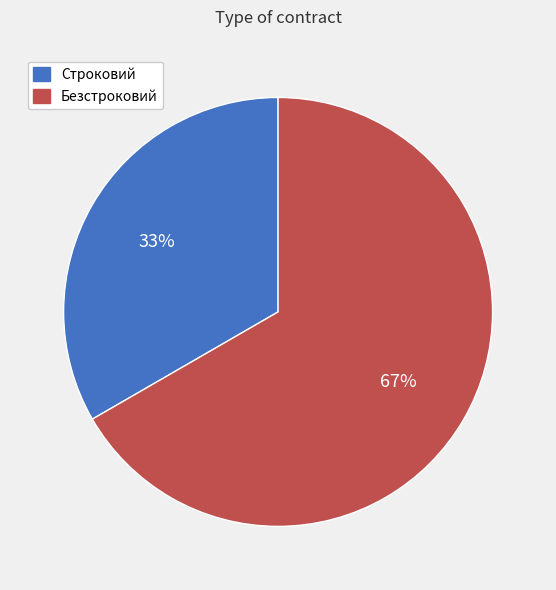

Which category has the biggest portion of the pie?

Безстроковий